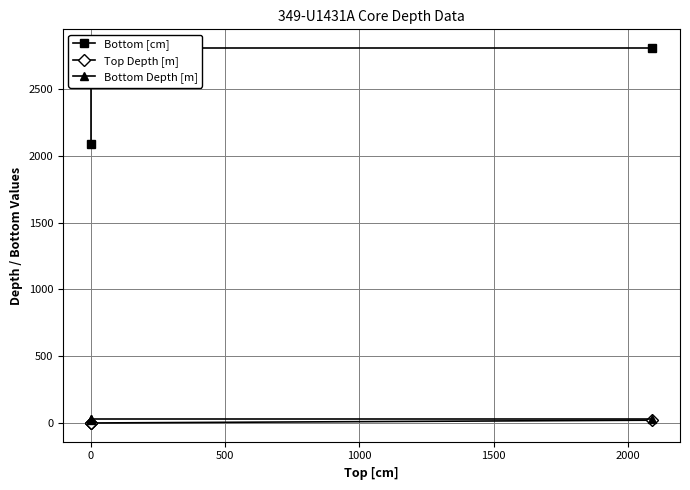

True or false: Bottom [cm] and Bottom Depth [m] cross at least once.

False